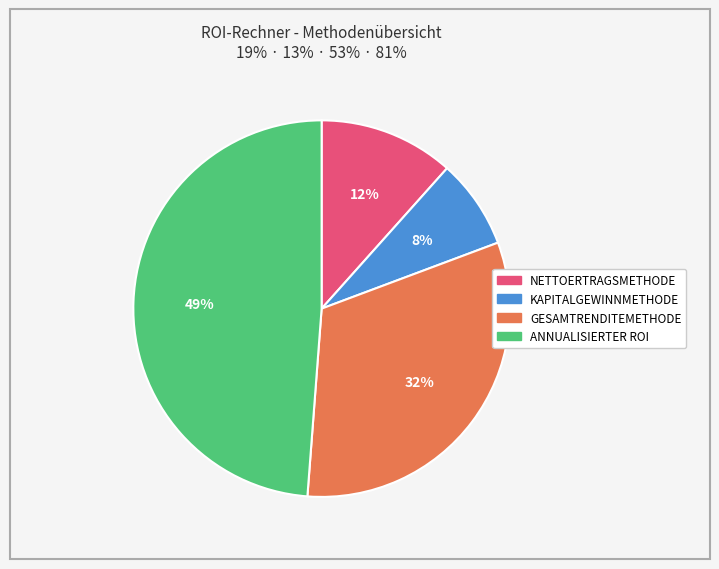

To the nearest percent, what is the difference between the NETTOERTRAGSMETHODE and ANNUALISIERTER ROI slice percentages?

37%